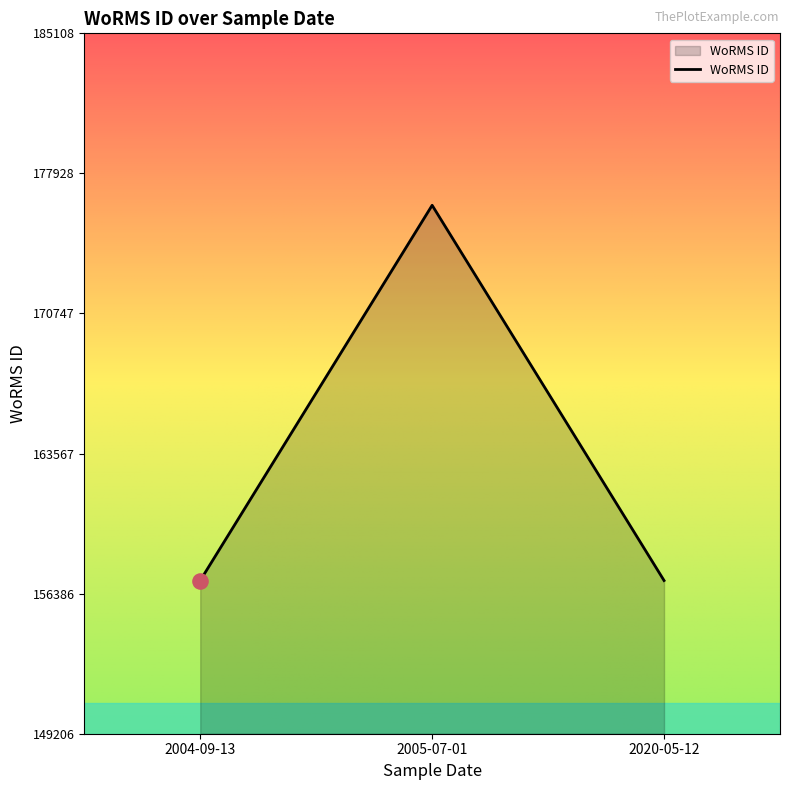

What is the ratio of the value at 2004-09-13 to the value at 2005-07-01?

0.9